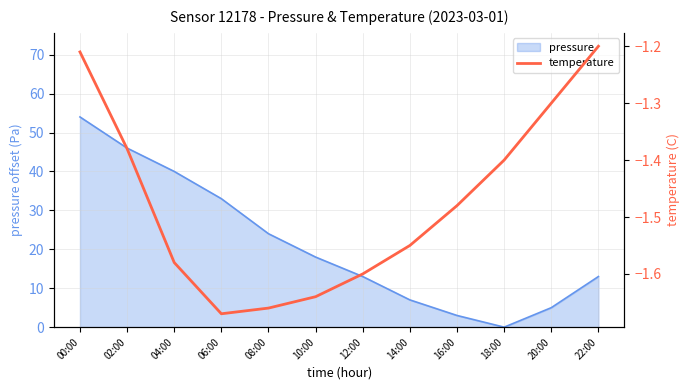

True or false: the data has more than 1 interior local peaks.

False